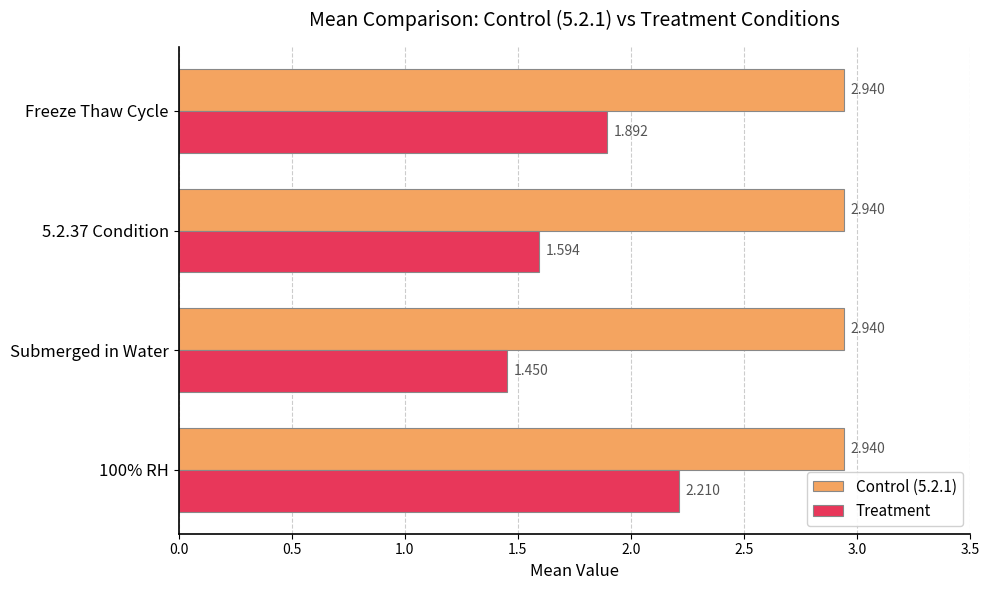

Is the value of Control (5.2.1) at Submerged in Water greater than the value of Treatment at Freeze Thaw Cycle?

Yes